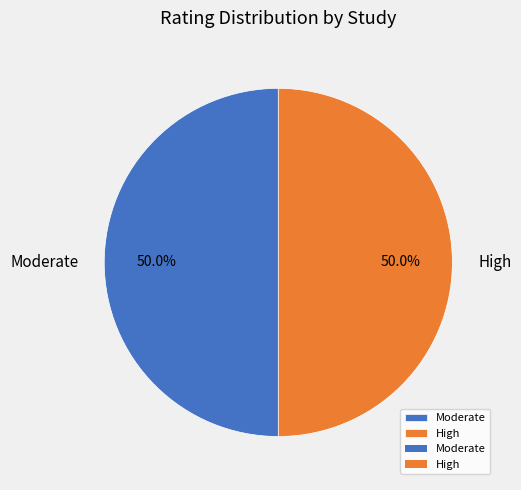

Approximately how many times larger is the value at Moderate compared to High?

1.0